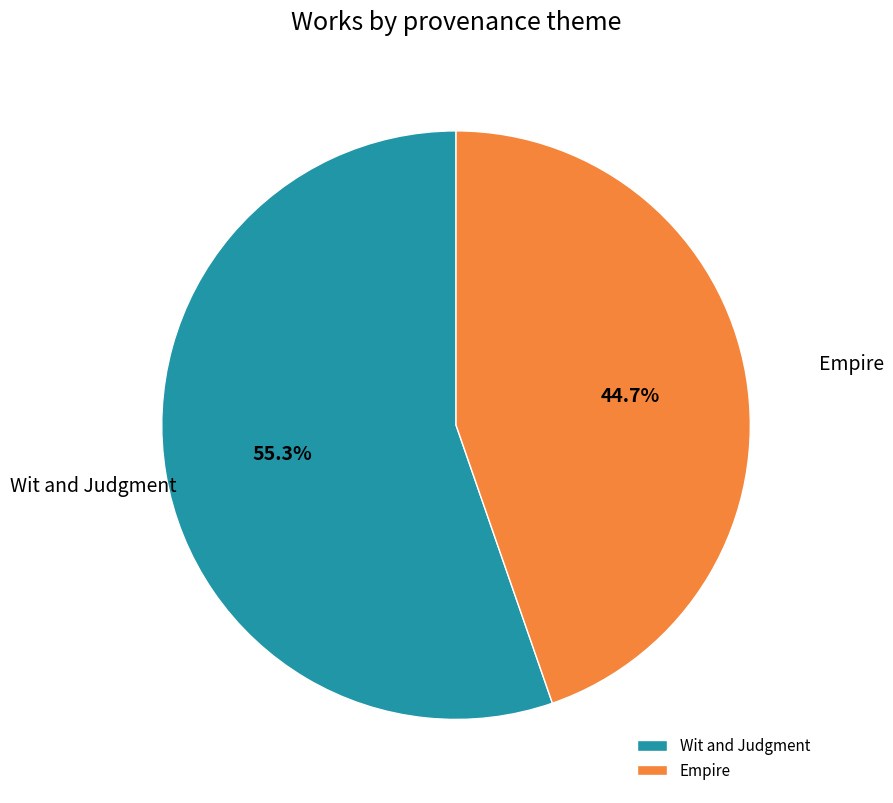

Approximately how many times larger is the value at Wit and Judgment compared to Empire?

1.2